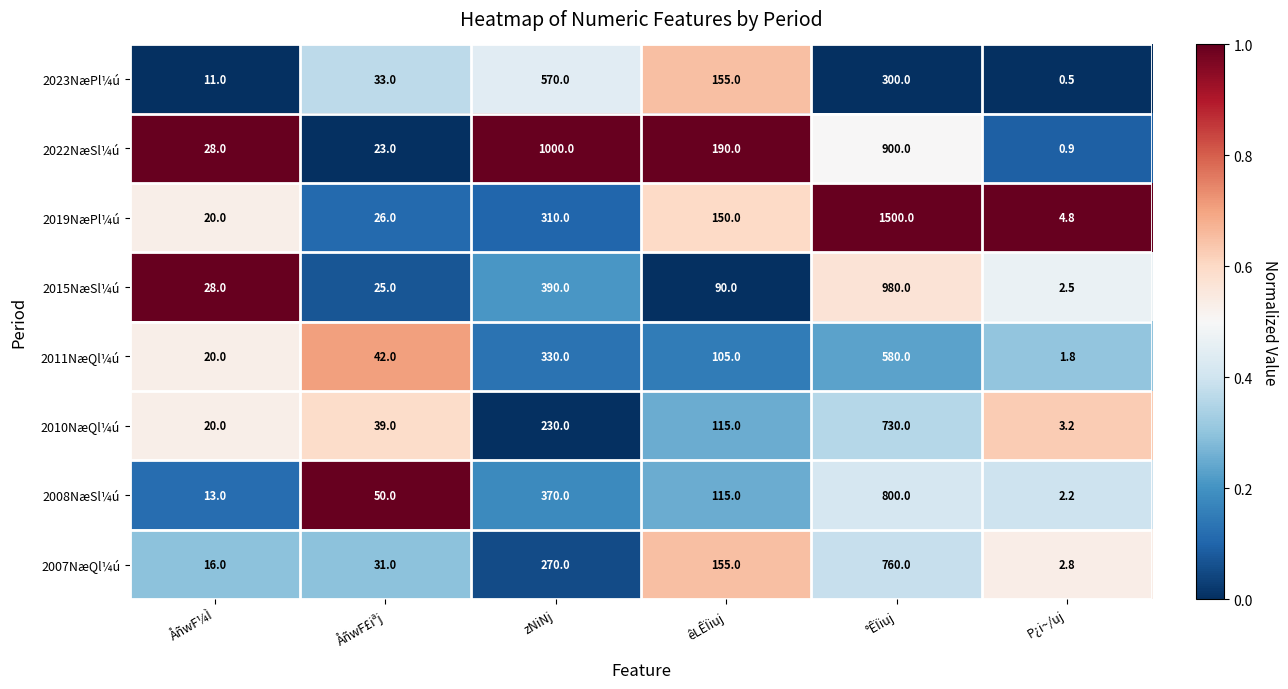

Which category has the lowest value across all series?

P¿i~/uj